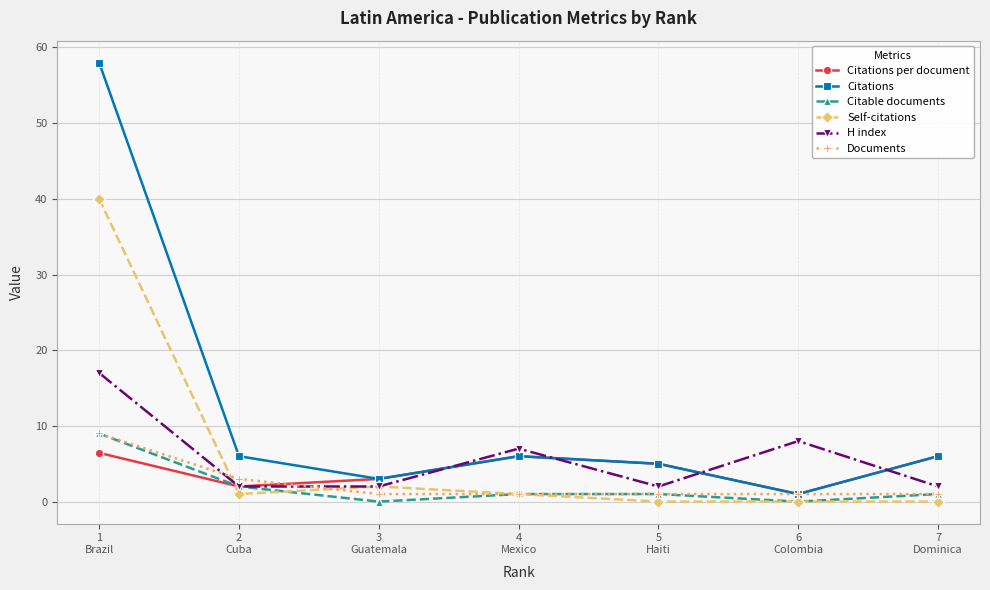

Which series has the largest range (max minus min)?

Citations